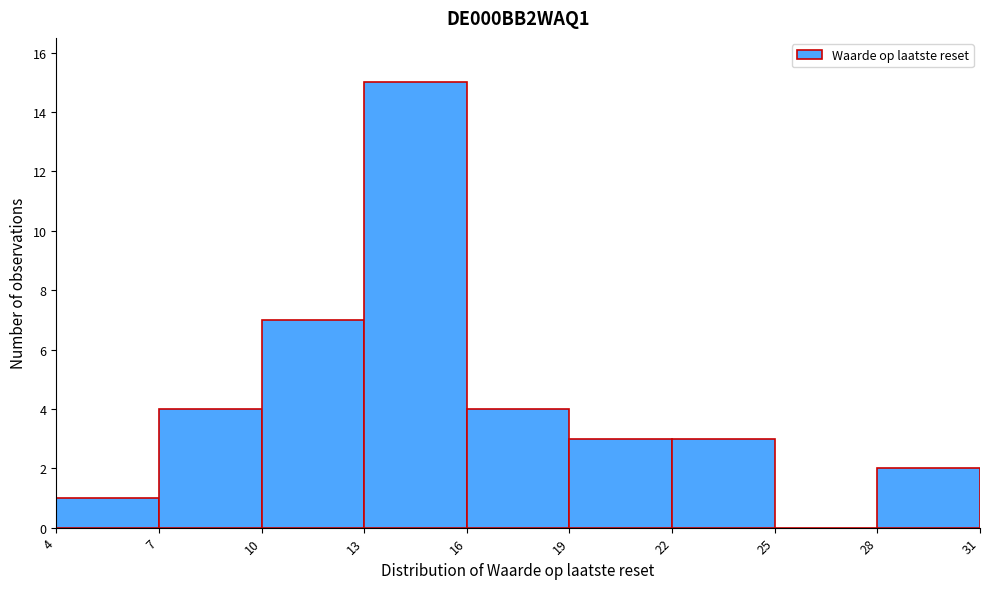

Over which range of the x-axis is the bar tallest?

13 to 16